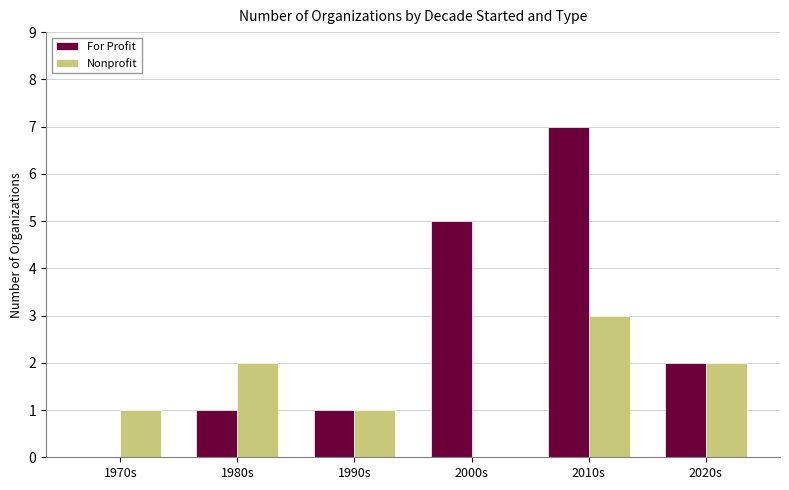

What is the difference between the Nonprofit values at 1980s and 2000s?

2